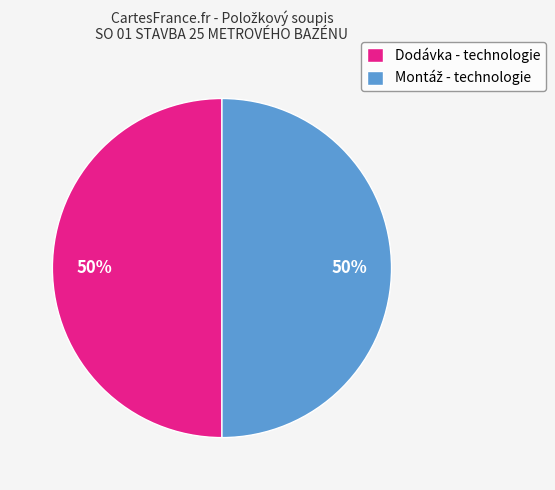

To the nearest percent, what is the difference between the largest and smallest slice percentages?

0%